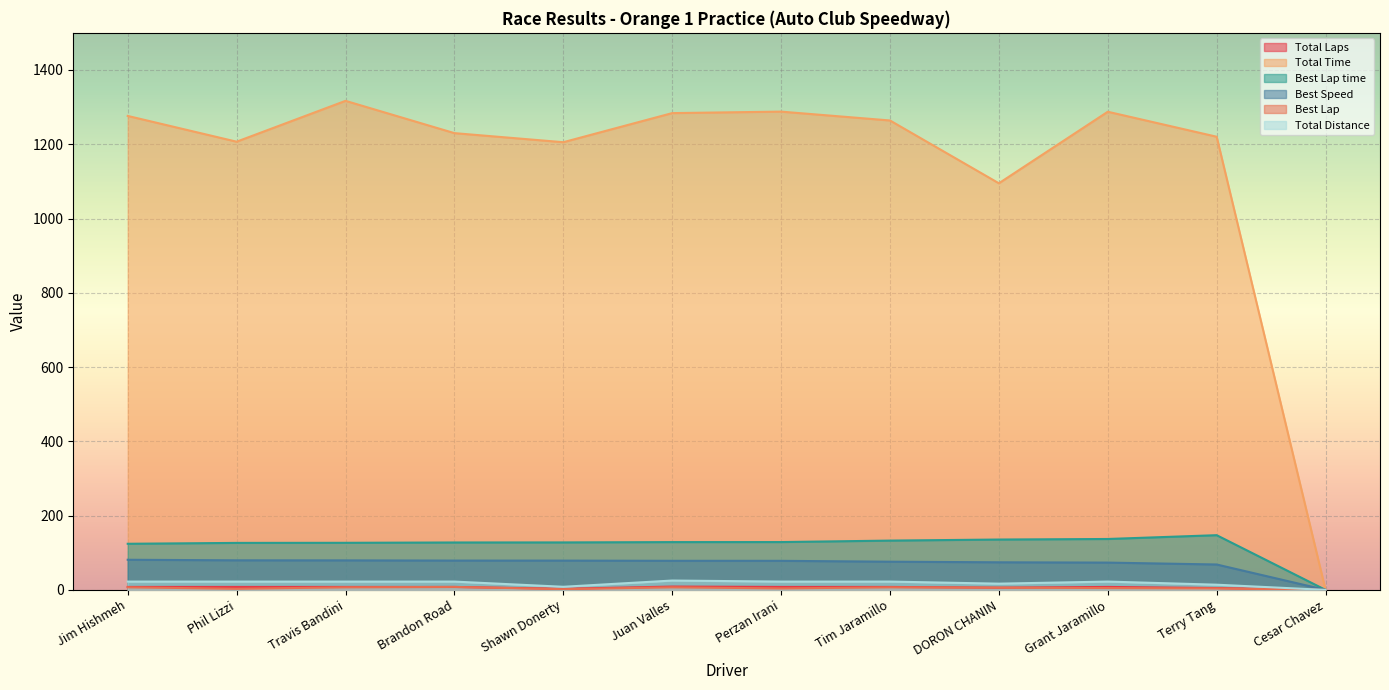

What is the value of the Total Laps point at the 11th from the left?

5.0